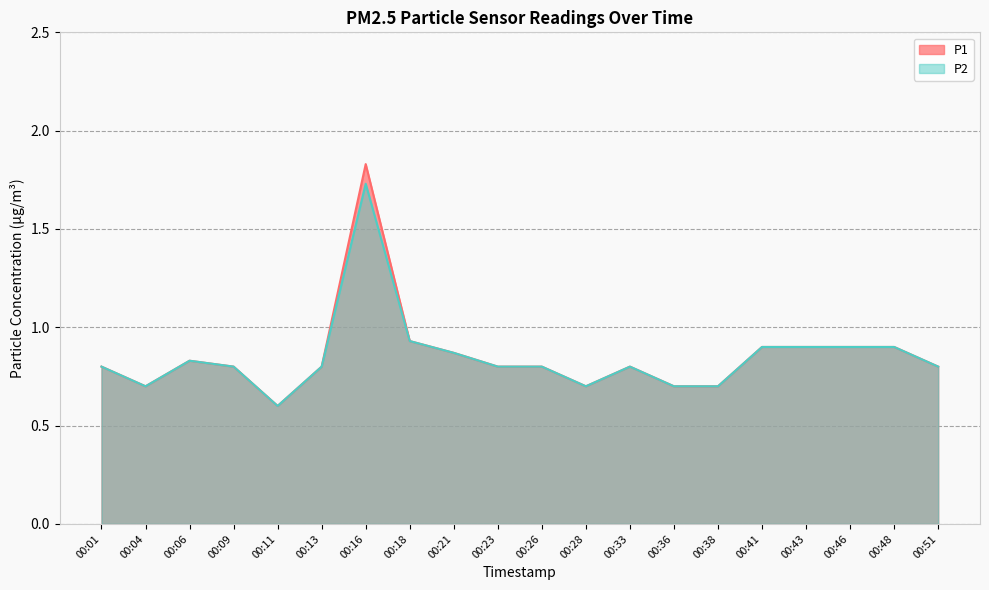

Which category has the highest value across all series?

00:16